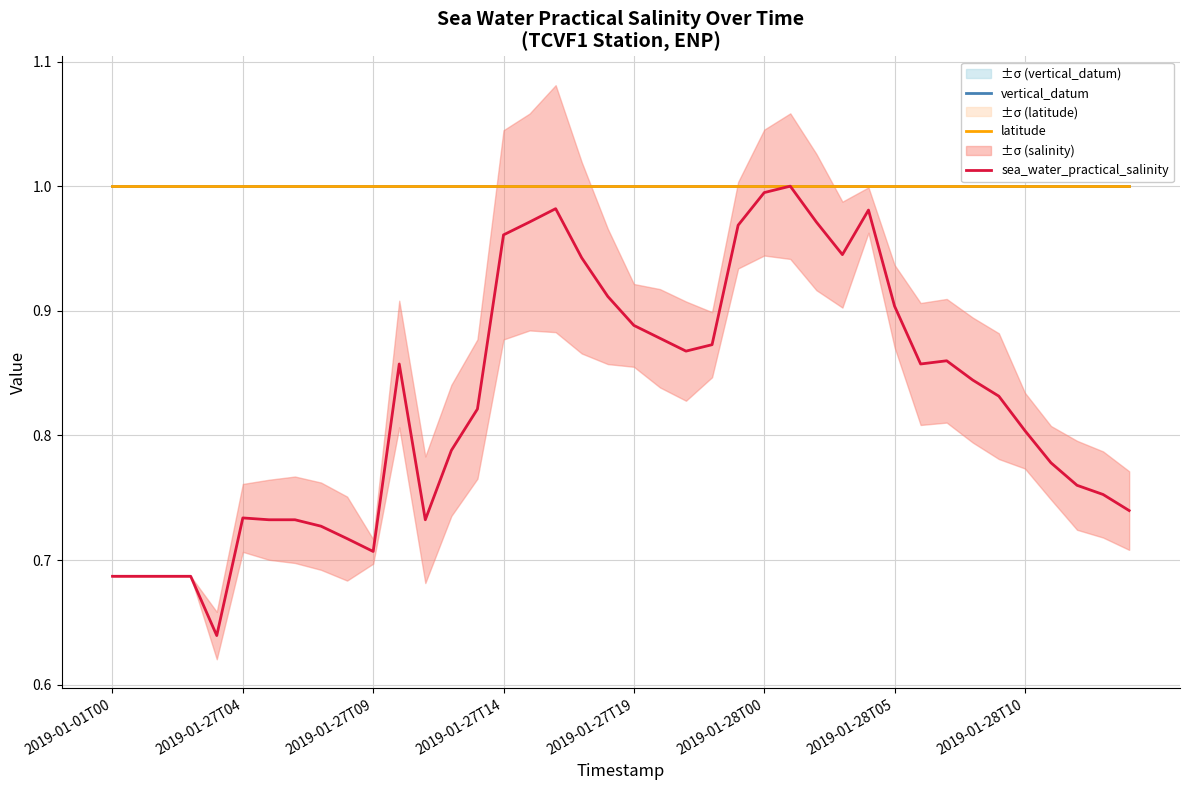

What is the average value of the sea_water_practical_salinity series?

0.8